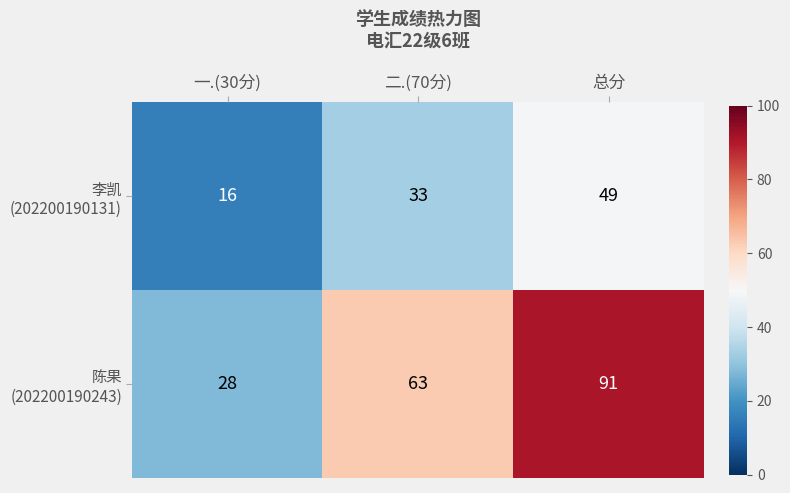

At how many categories does at least one series exceed 50?

2